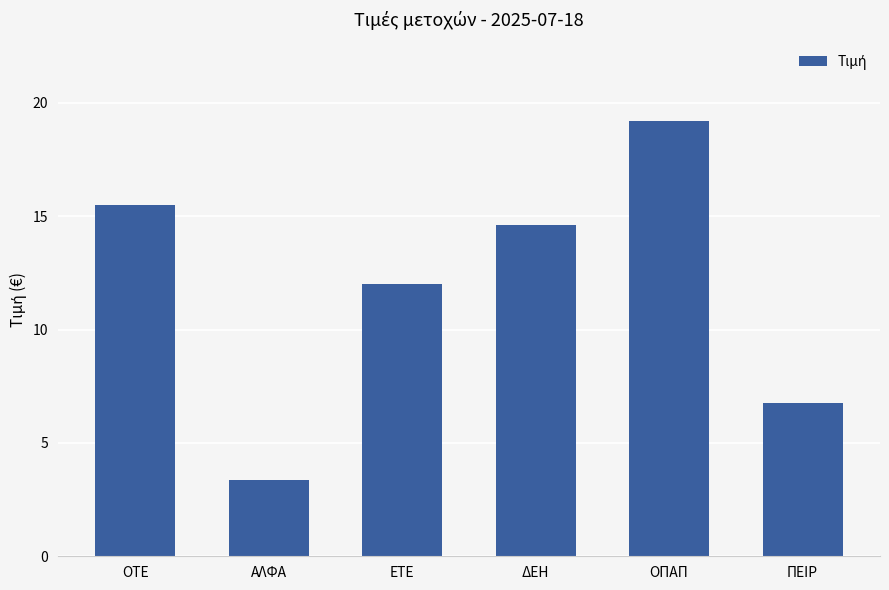

What is the difference between the maximum and second lowest values?

12.4